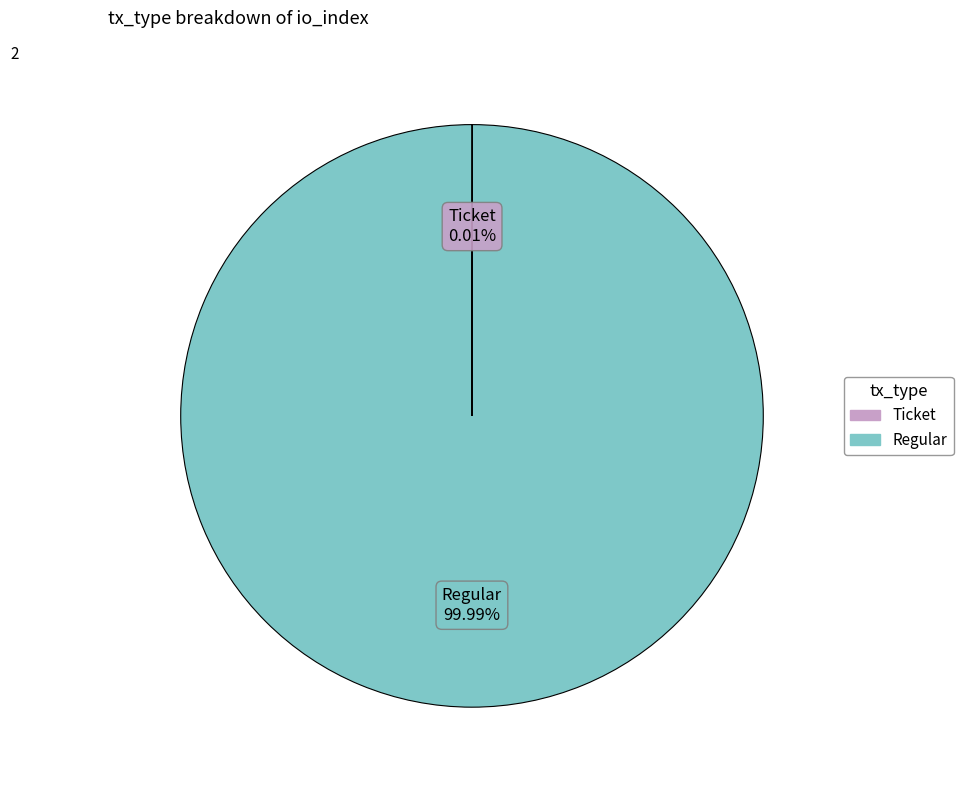

To the nearest percent, what percentage of the pie is Regular?

100%